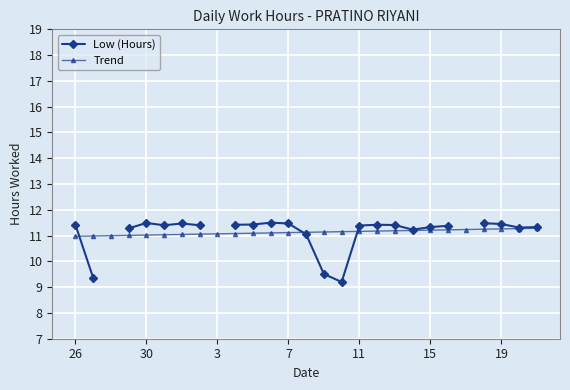

True or false: Trend has more than 2 points higher than both neighbors.

False